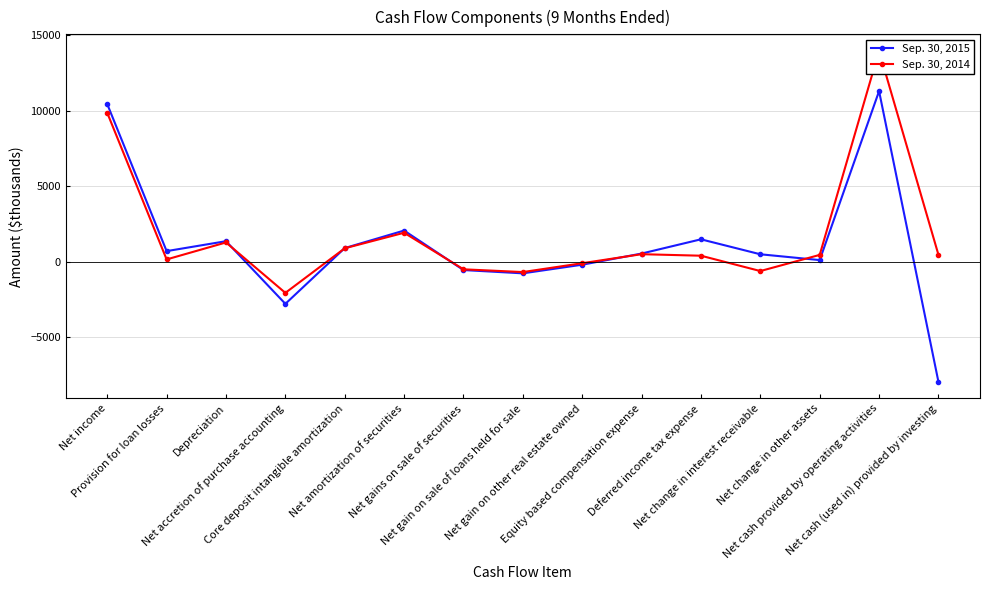

What is the difference between the maximum and minimum values in the Sep. 30, 2015 series?

19243